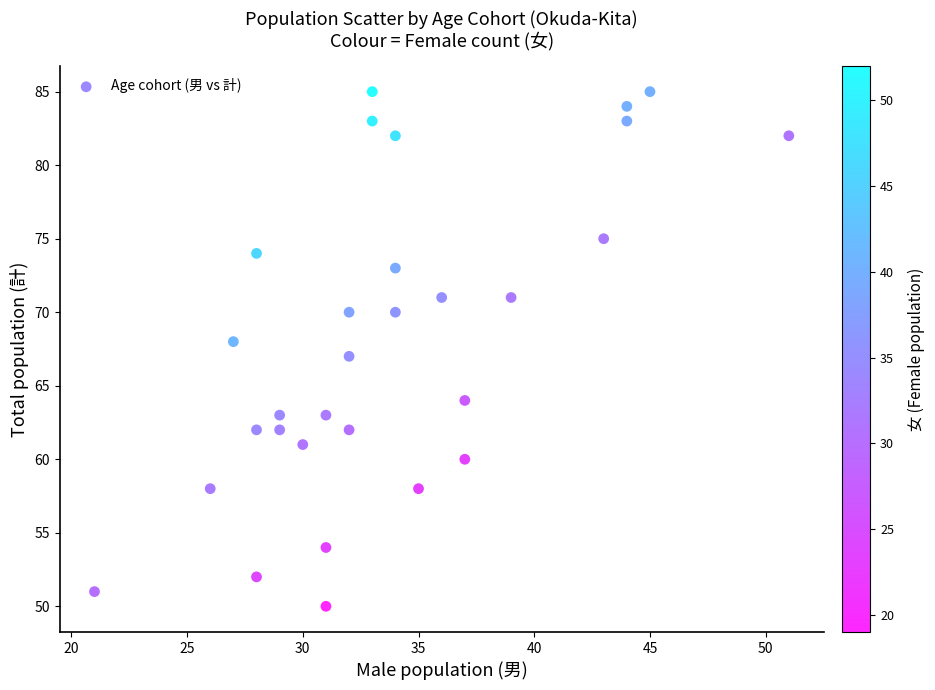

What is the range of Y values (max minus min)?

35